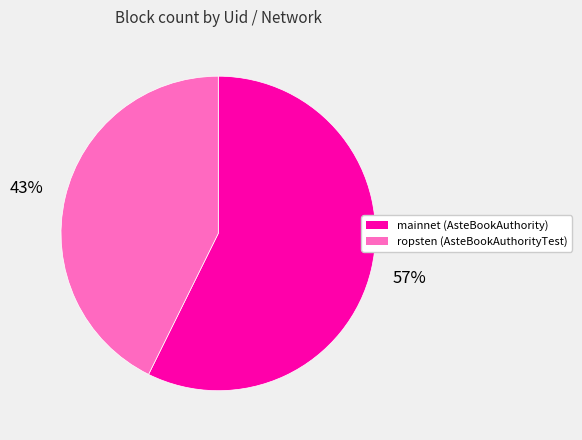

The mainnet (AsteBookAuthority) slice represents 44% of the pie. True or false?

False